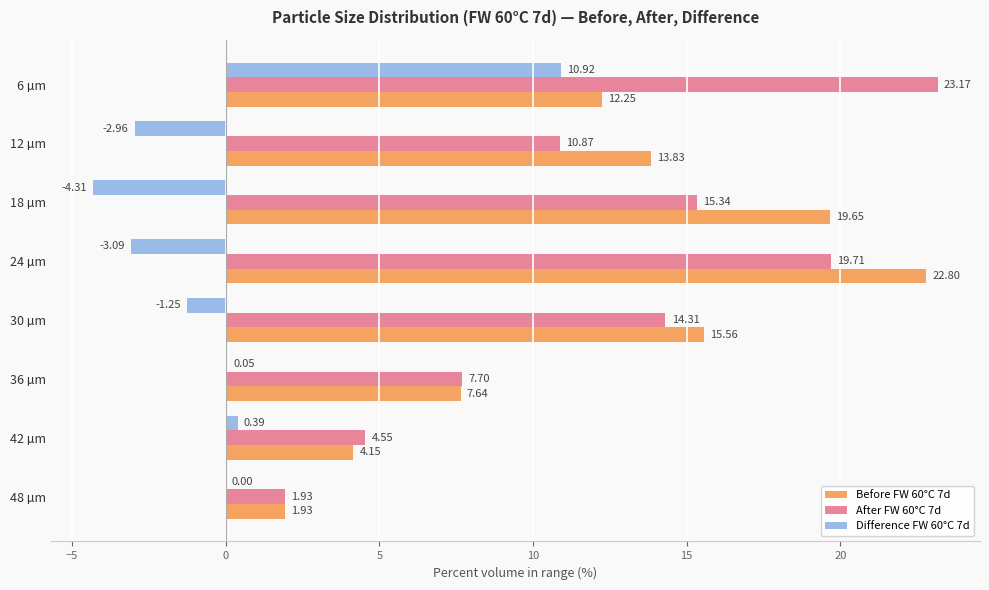

Is the value of Before FW 60°C 7d at 12 µm greater than the value of After FW 60°C 7d at 36 µm?

Yes